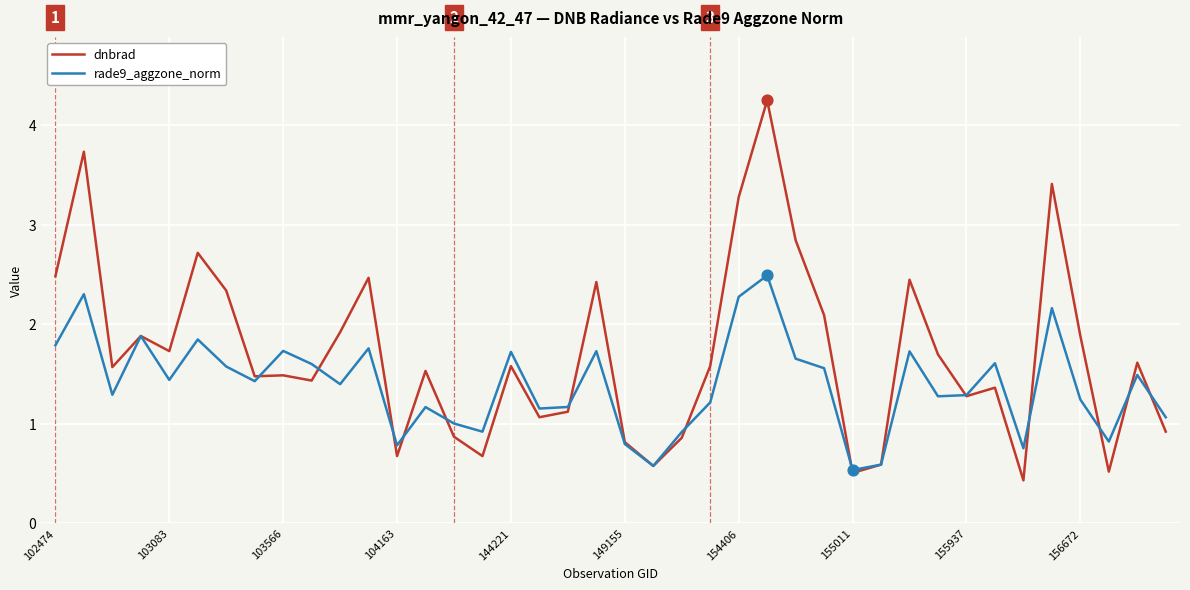

Which series has the largest total across all categories?

dnbrad